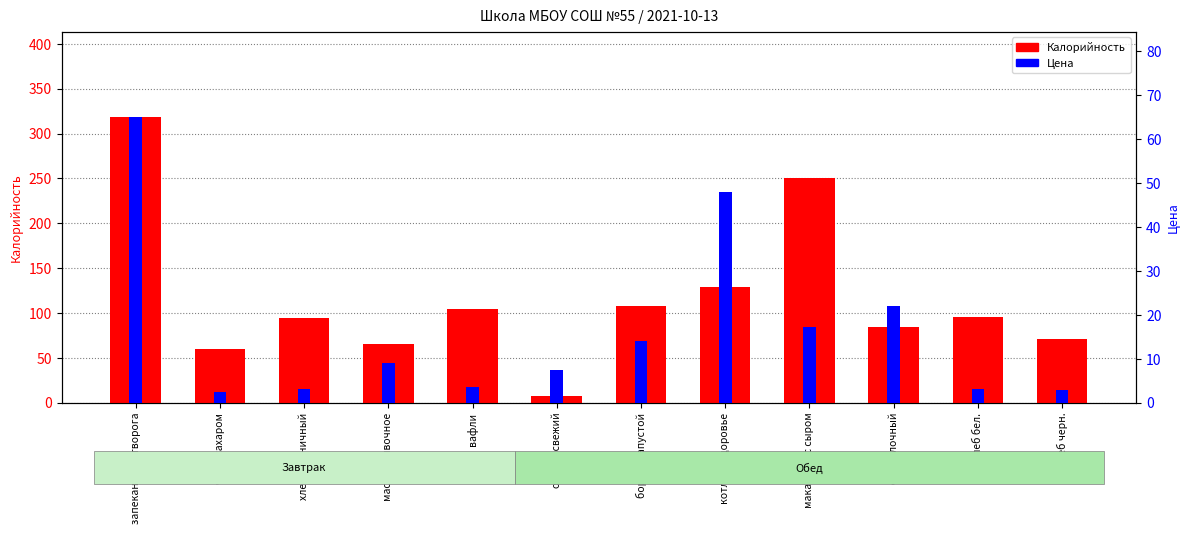

Which series has the widest spread of values?

Калорийность